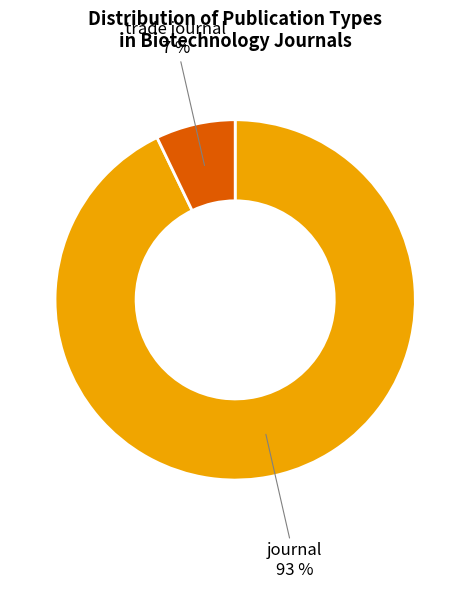

Between trade journal and journal, which is larger?

journal